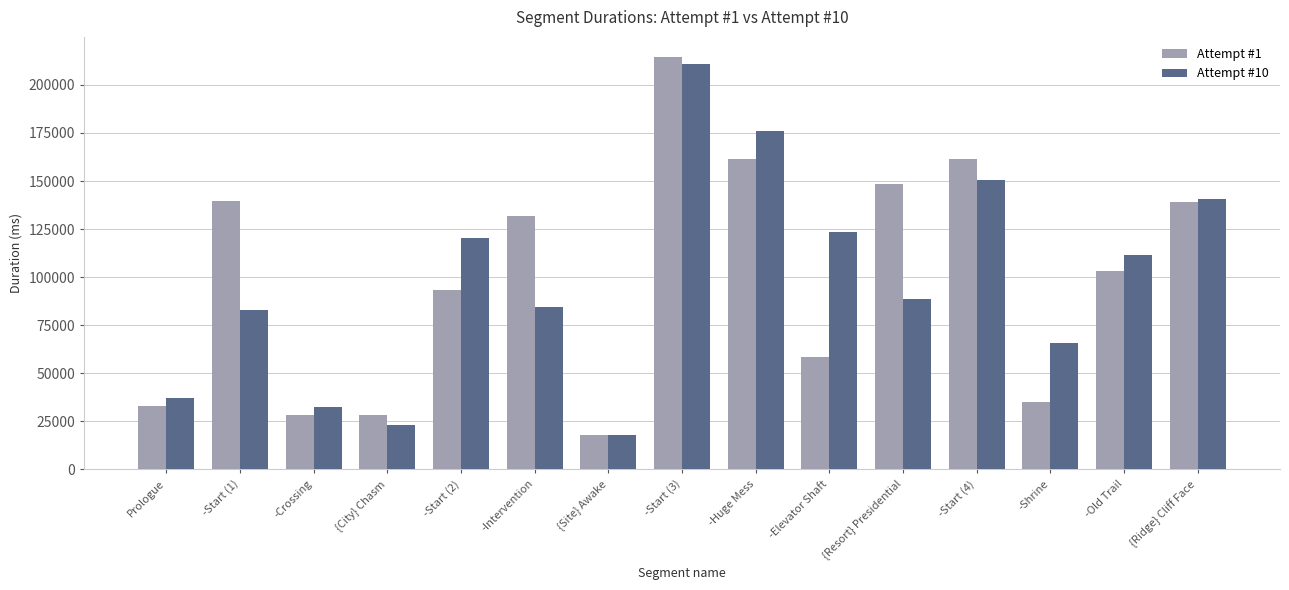

Count the number of categories in the chart.

15